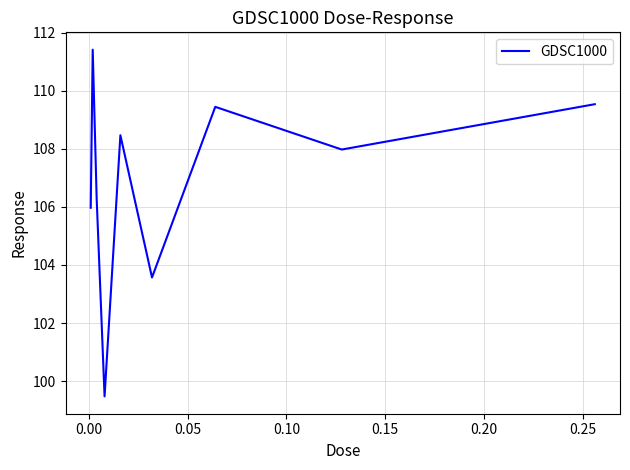

What is the smallest value displayed?

99.5